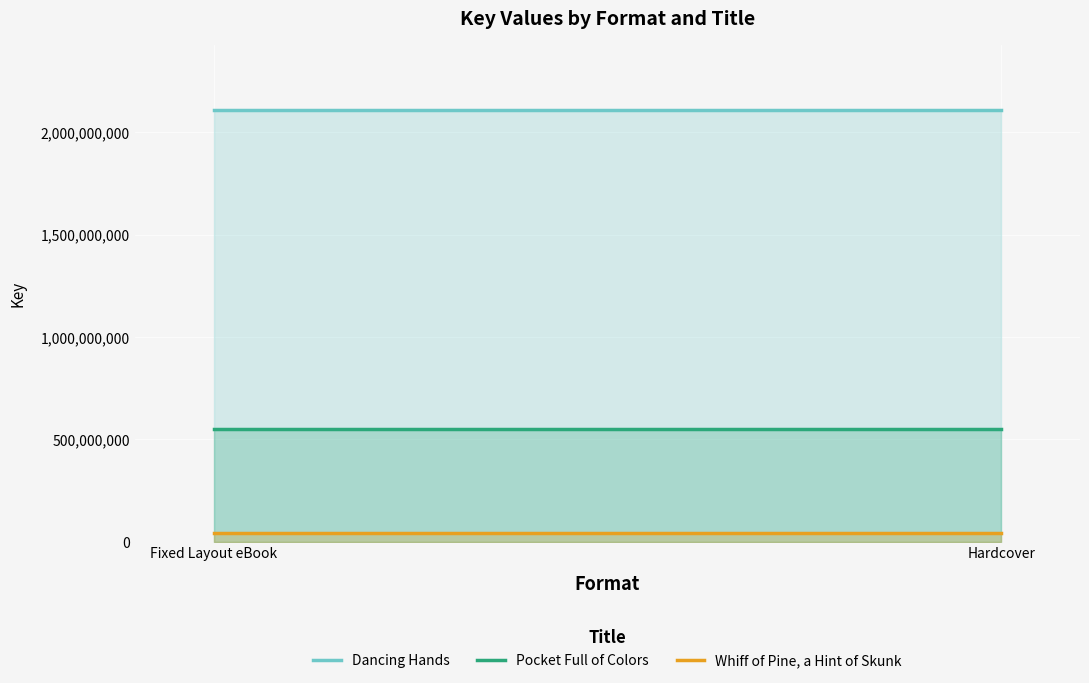

Reading left to right, list all the values displayed in this chart.

Dancing Hands: Fixed Layout eBook=2108573648	Hardcover=2108573648
Pocket Full of Colors: Fixed Layout eBook=548773548	Hardcover=548773548
Whiff of Pine, a Hint of Skunk: Fixed Layout eBook=43208660	Hardcover=43208660